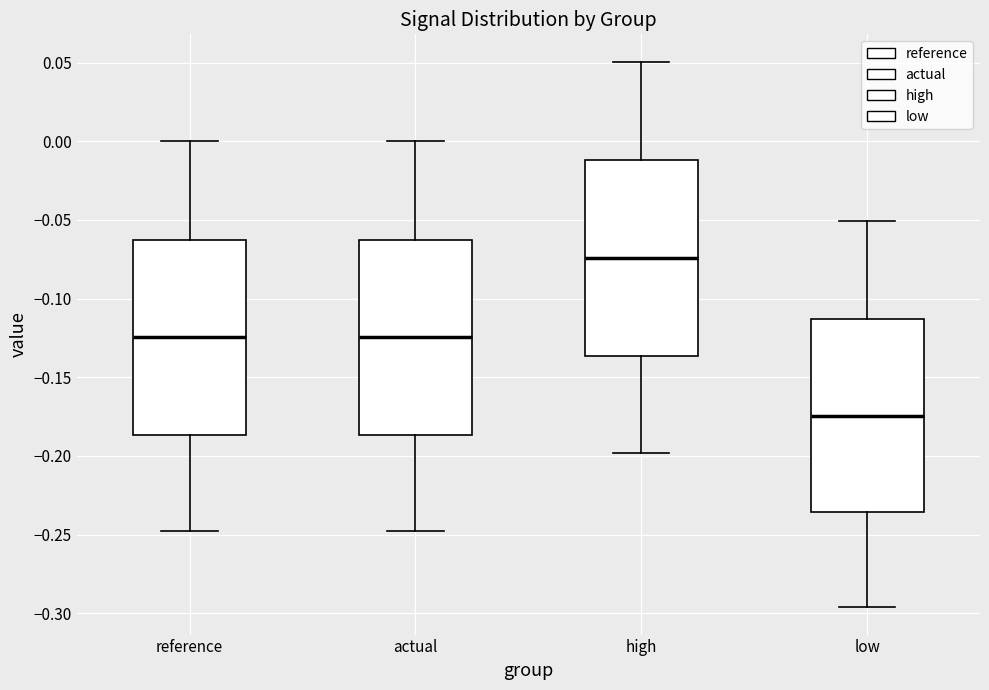

Where does the median line of the box for actual sit on the y-axis? The values are not printed on the chart, so give them approximately, as read against the axis.

-0.125